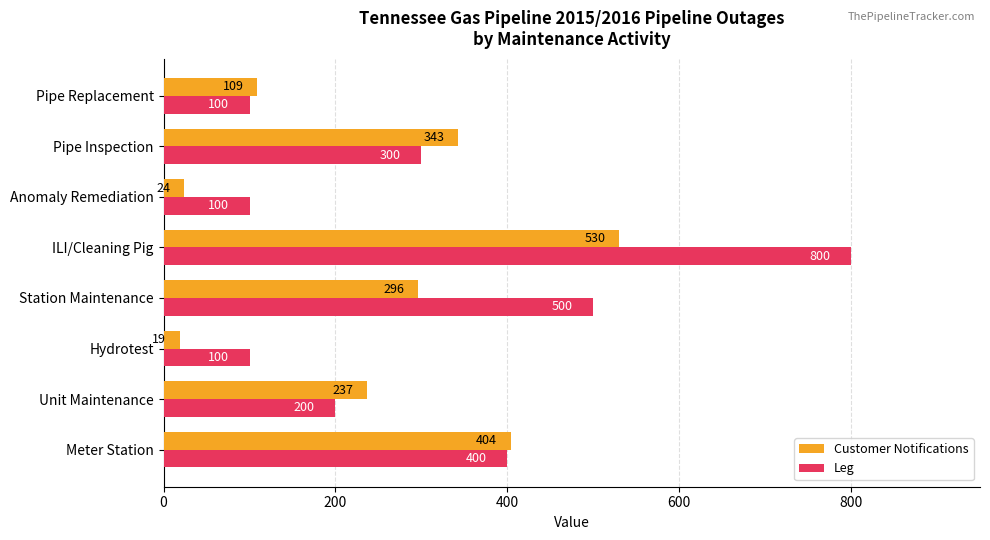

What is the spread (max minus min) of values at ILI/Cleaning Pig?

270